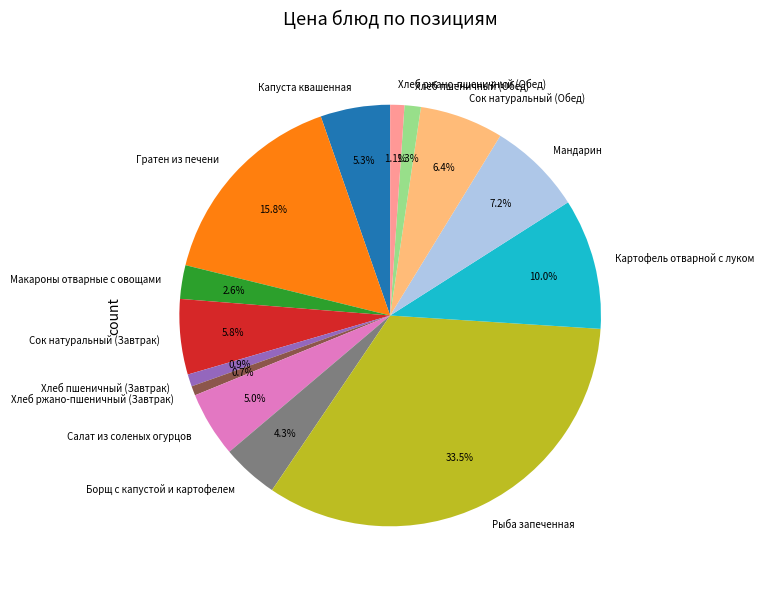

How much of the chart is everything except Салат из соленых огурцов?

95.0%